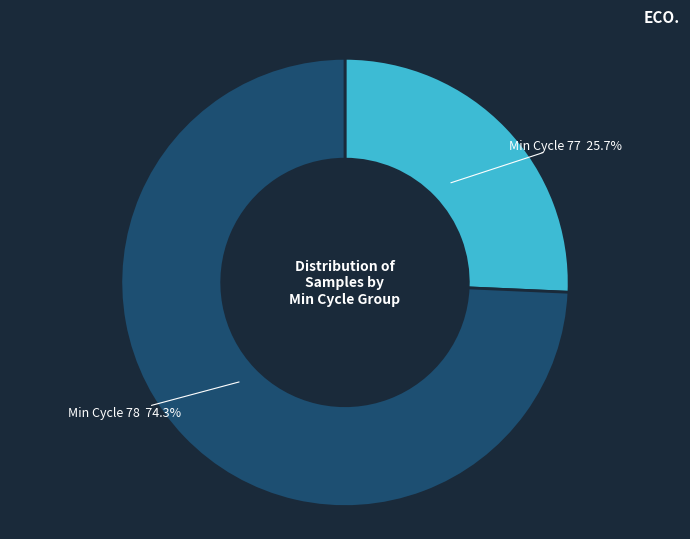

To the nearest percent, what is the average slice percentage?

50%